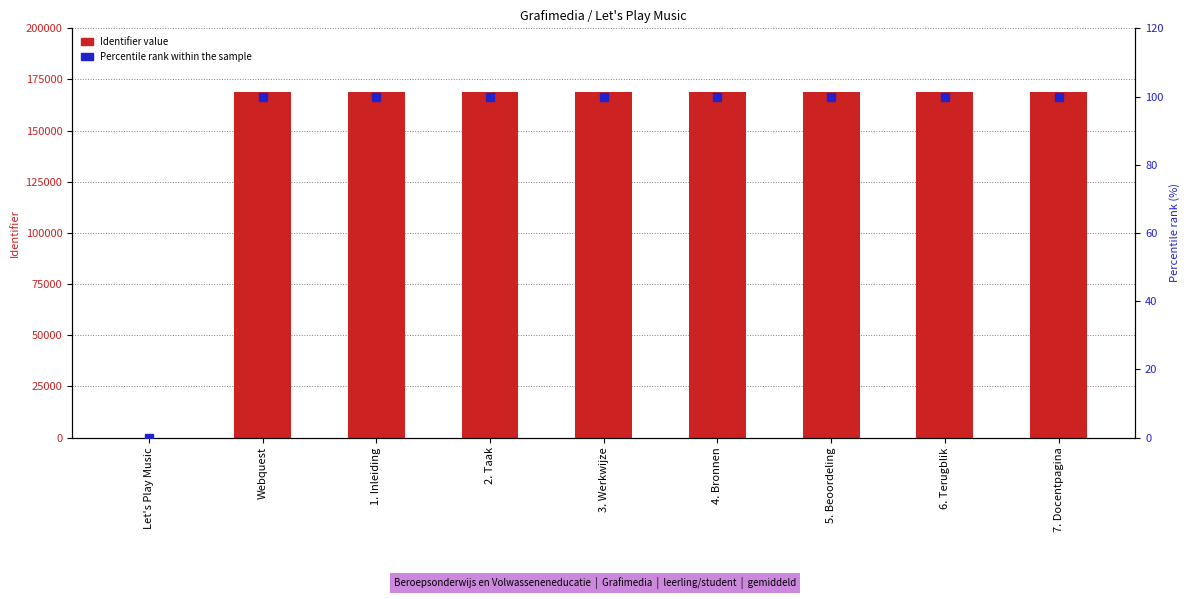

Which series has the widest spread of Y values?

Identifier value